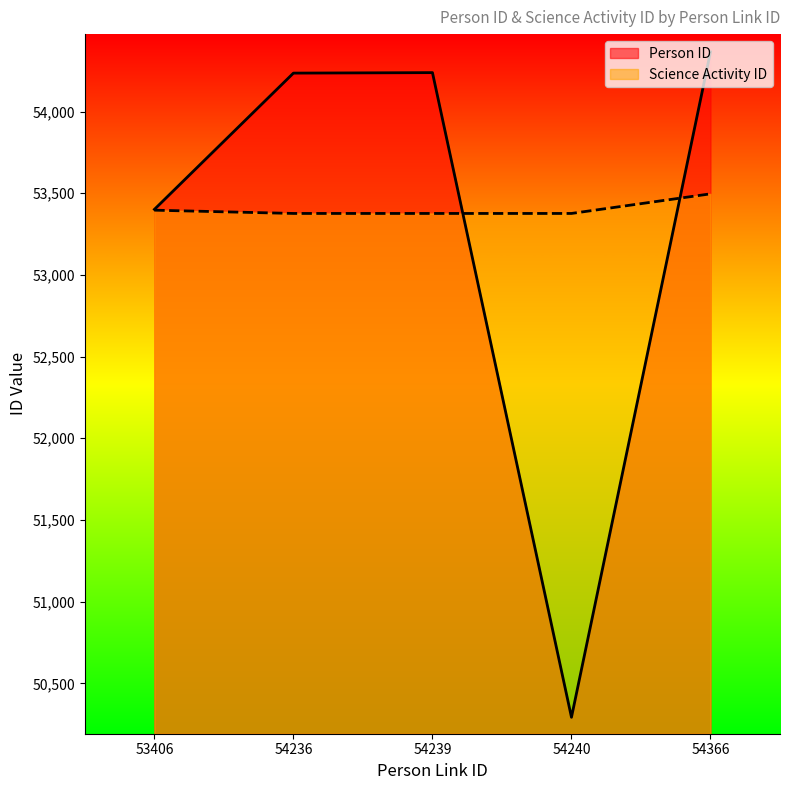

What is the spread (max minus min) of values at 54236?

859